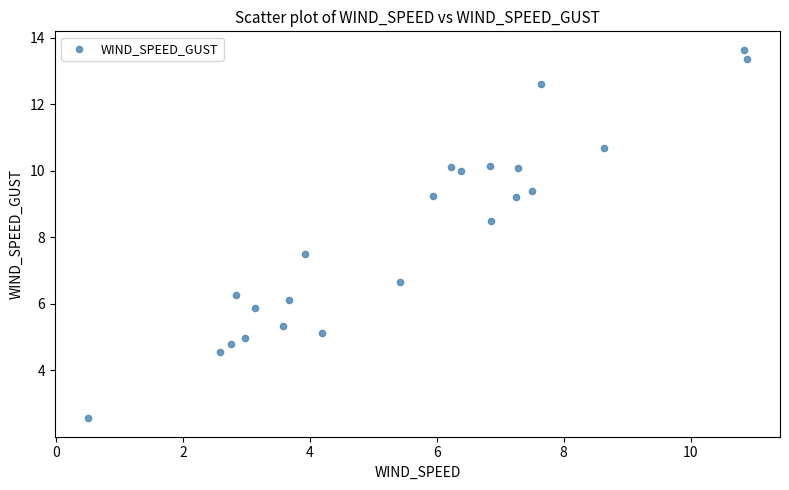

What is the range of X values (max minus min)?

10.4